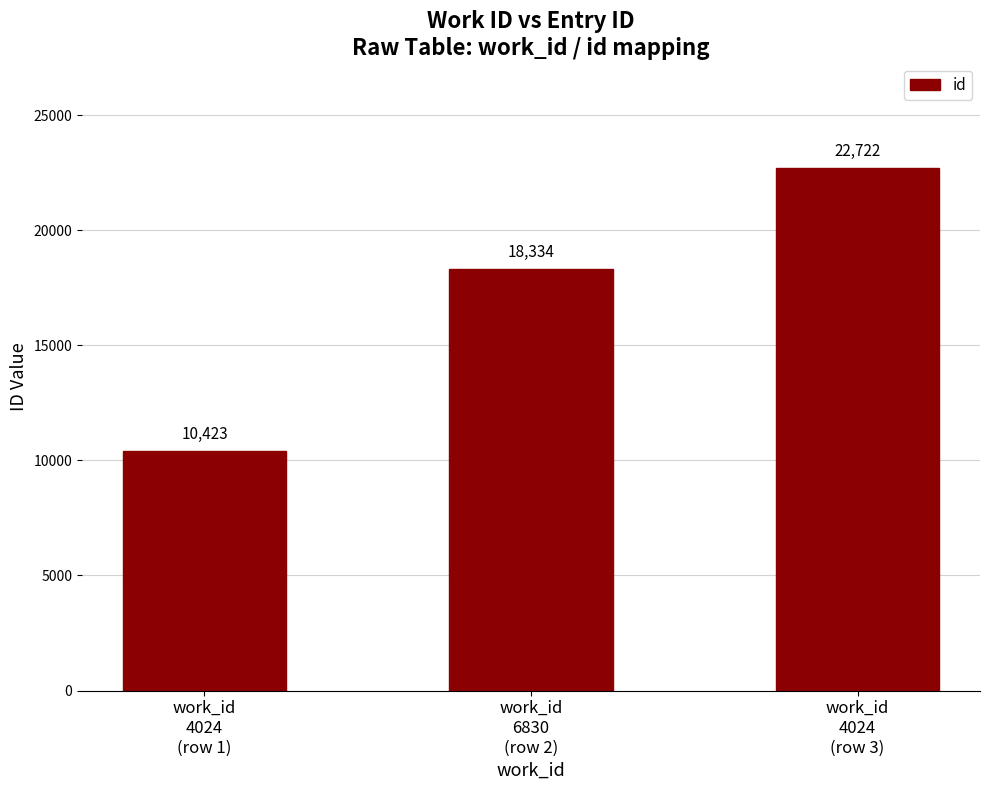

Approximately how many times larger is the value at work_id
4024
(row 3) compared to work_id
4024
(row 1)?

2.2